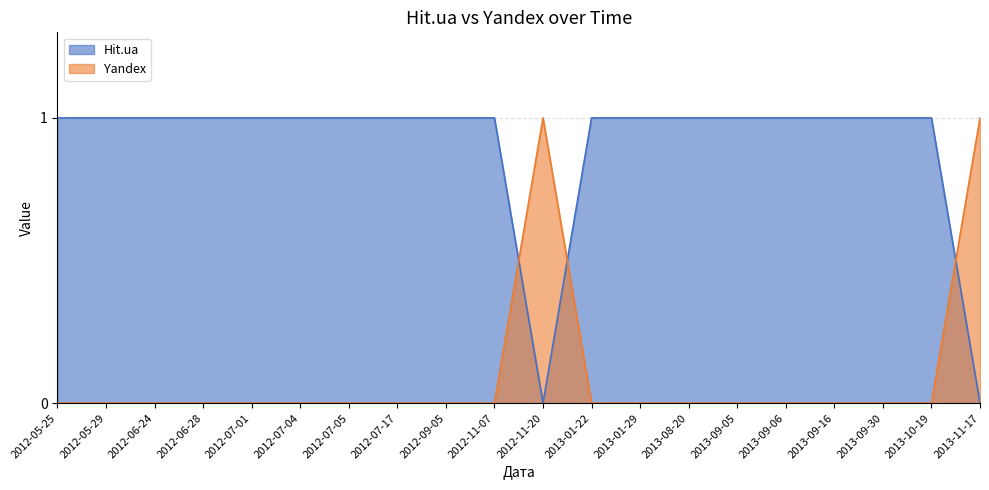

Which series changed the most between 2012-11-20 and 2012-07-01?

Hit.ua